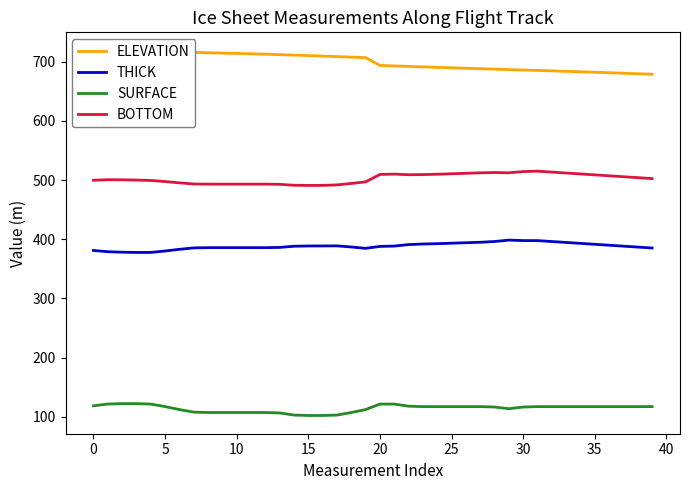

Is it true that SURFACE equals 102.3 at 16?

True